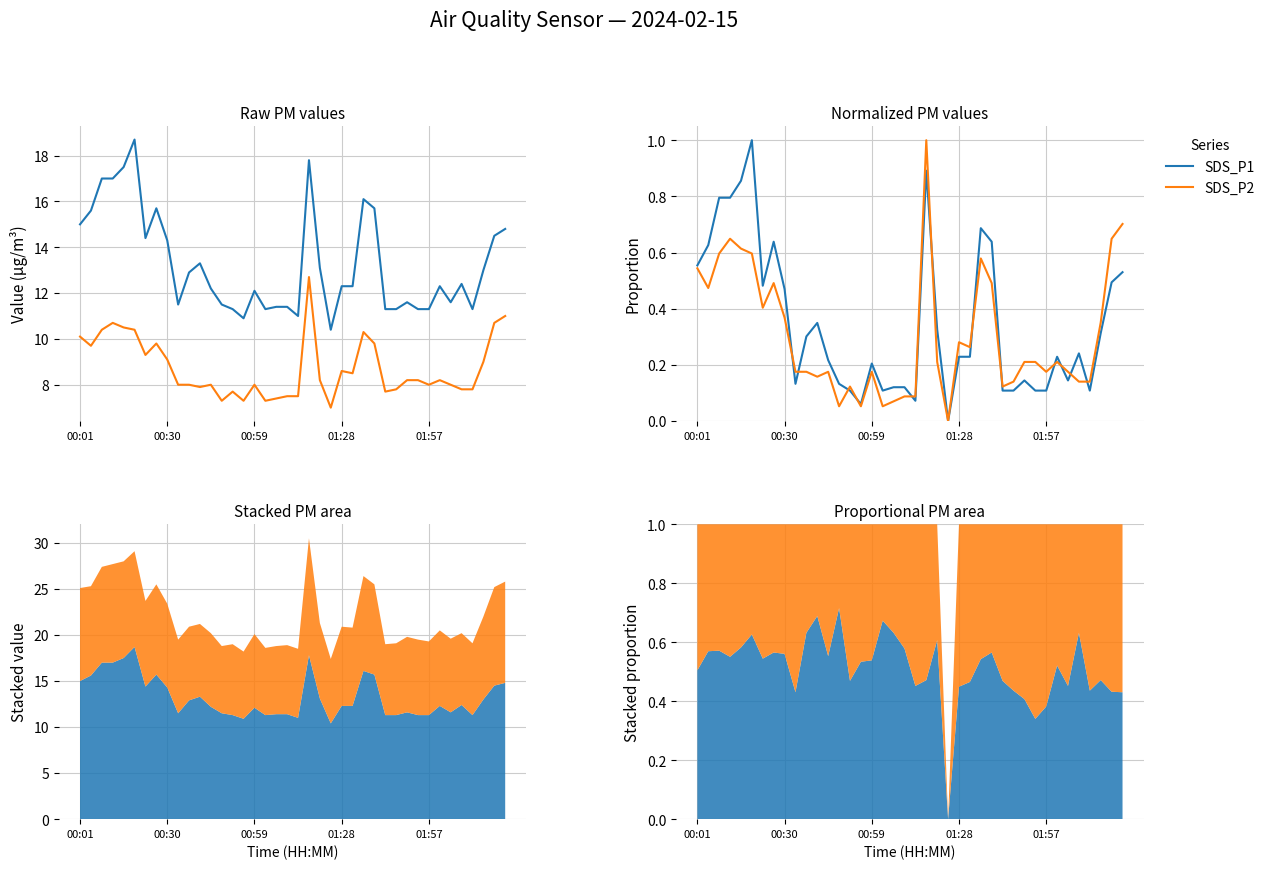

True or false: SDS_P2 and SDS_P1 cross at least once.

True